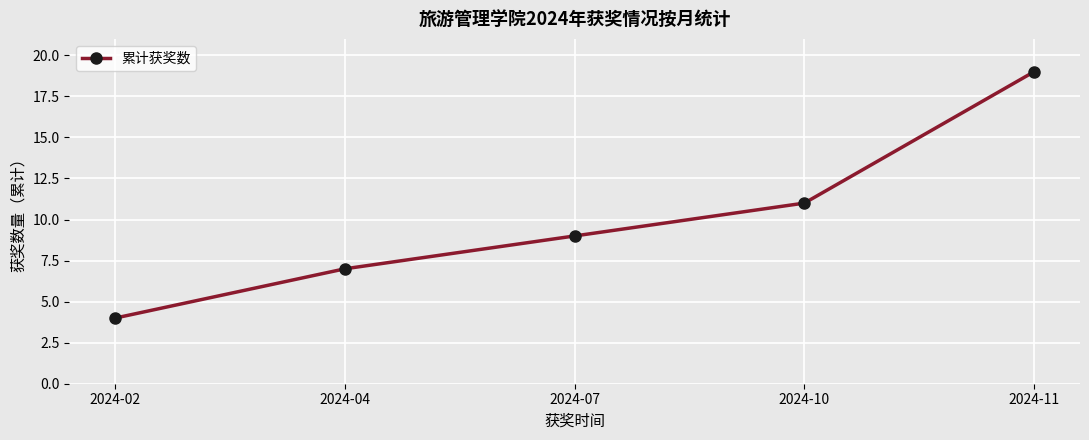

True or false: there are more than 0 points higher than both neighbors.

False